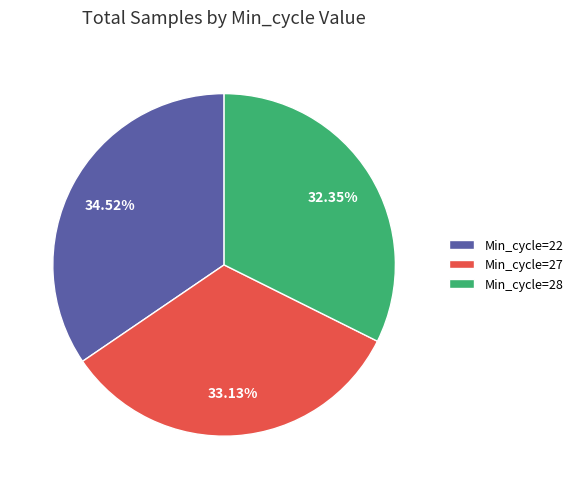

Rank the categories by value from lowest to highest.

Min_cycle=28, Min_cycle=27, Min_cycle=22